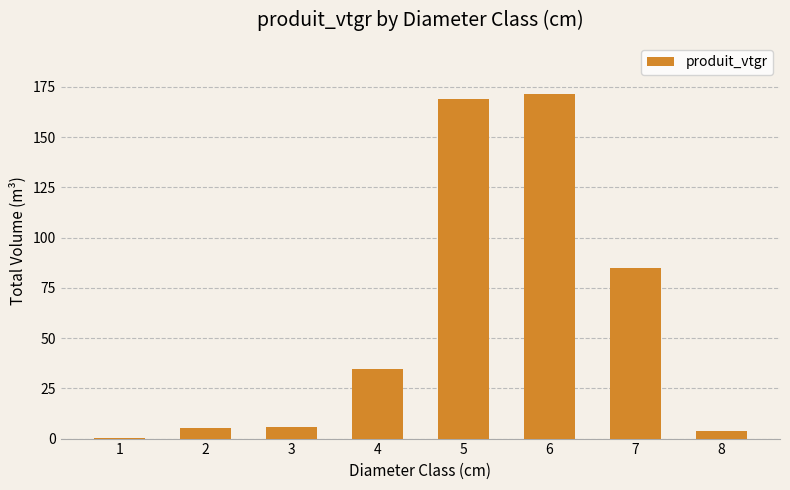

True or false: the data shows 301.0 at 5.

False